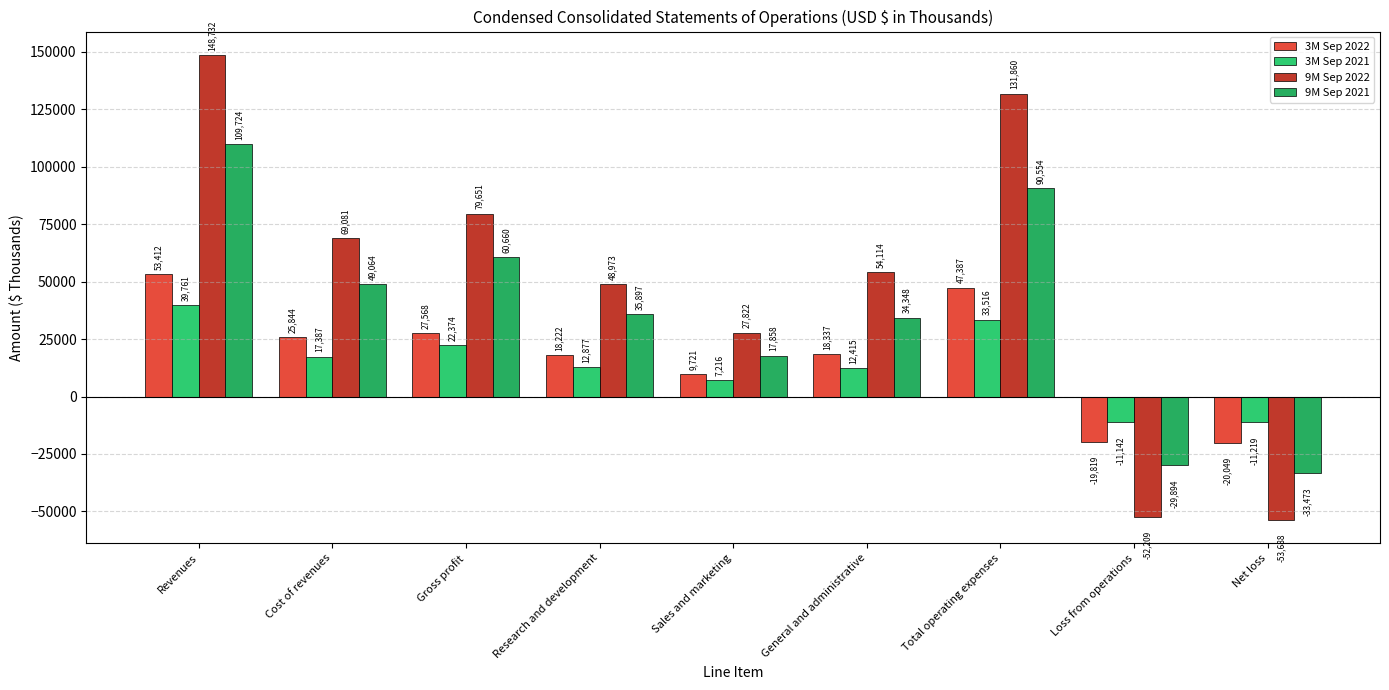

What is the difference between the second highest and minimum values in the 3M Sep 2021 series?

44735